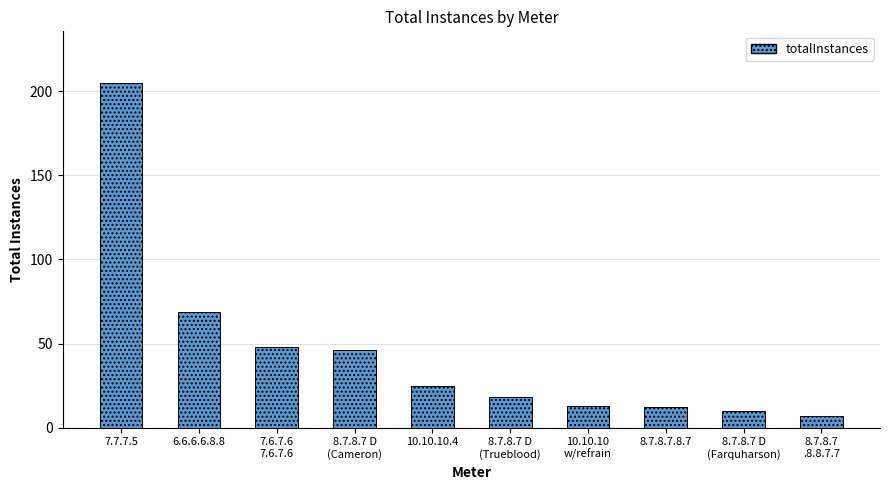

At which label is the value closest to 106?

6.6.6.6.8.8